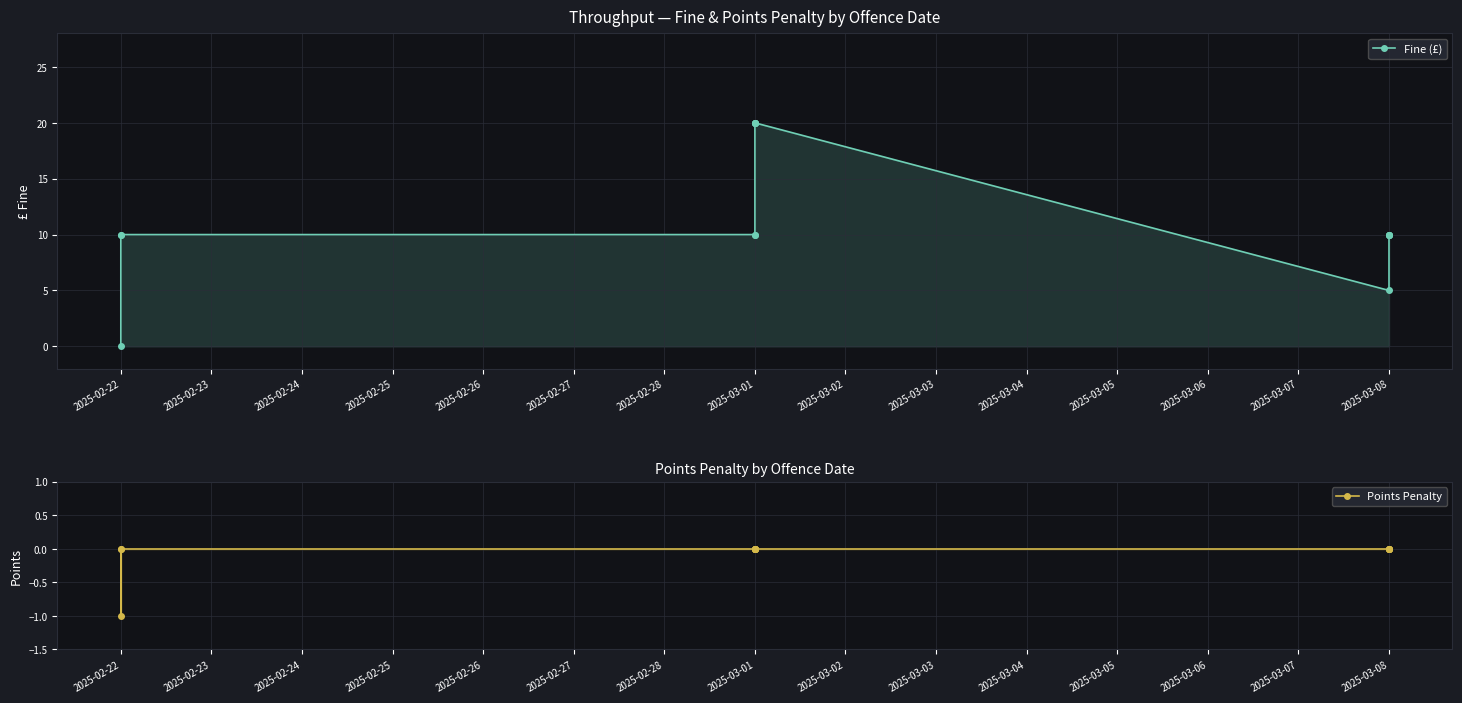

What is the minimum value shown in the chart?

-1